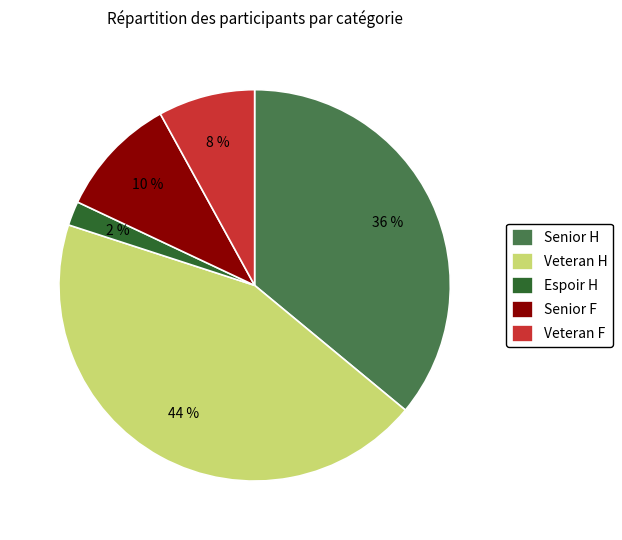

How many slices are in this pie chart?

5